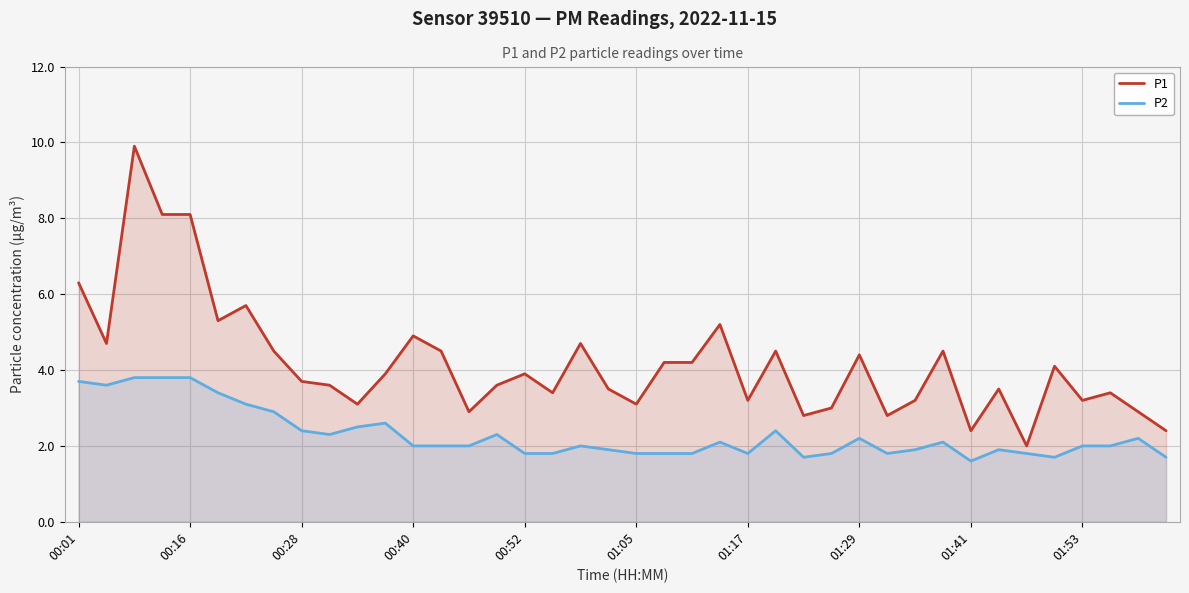

What is the value of the P1 point at the 12th from the left?

3.9